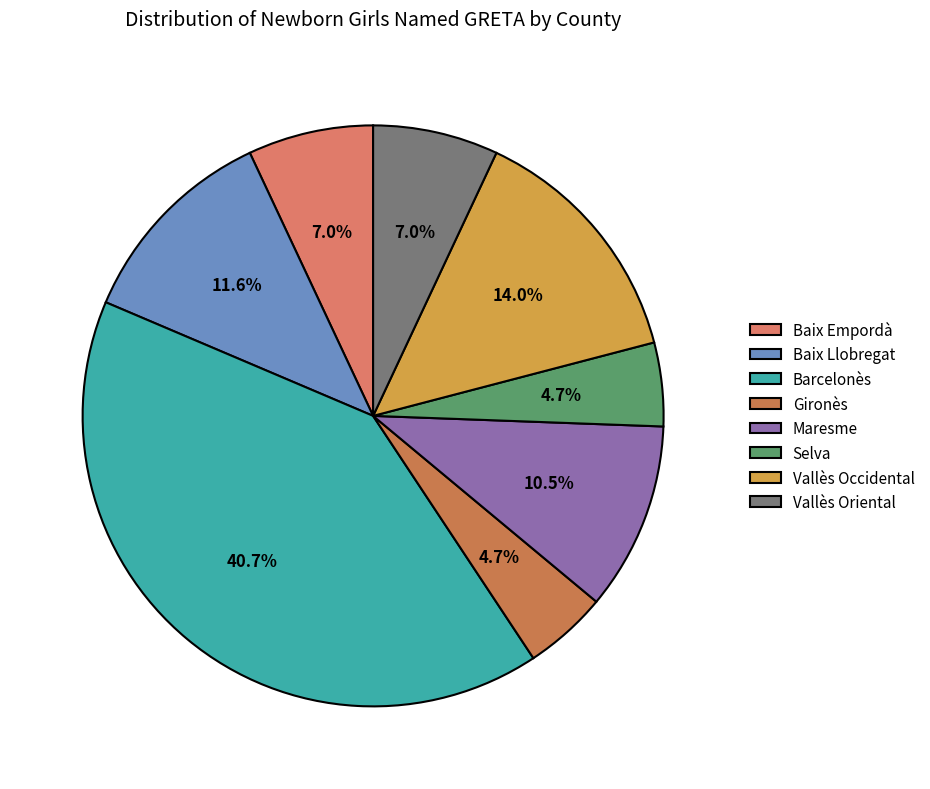

To the nearest percent, what is the average slice percentage?

12%